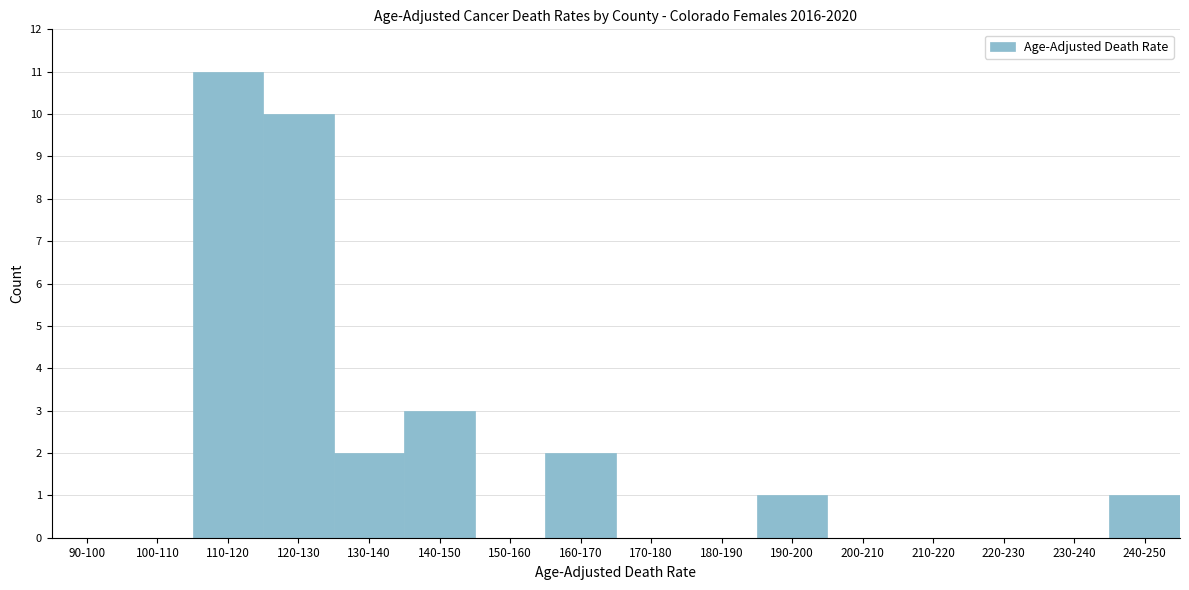

Reading left to right, extract all data points from this chart.

90-100=0	100-110=0	110-120=11	120-130=10	130-140=2	140-150=3	150-160=0	160-170=2	170-180=0	180-190=0	190-200=1	200-210=0	210-220=0	220-230=0	230-240=0	240-250=1